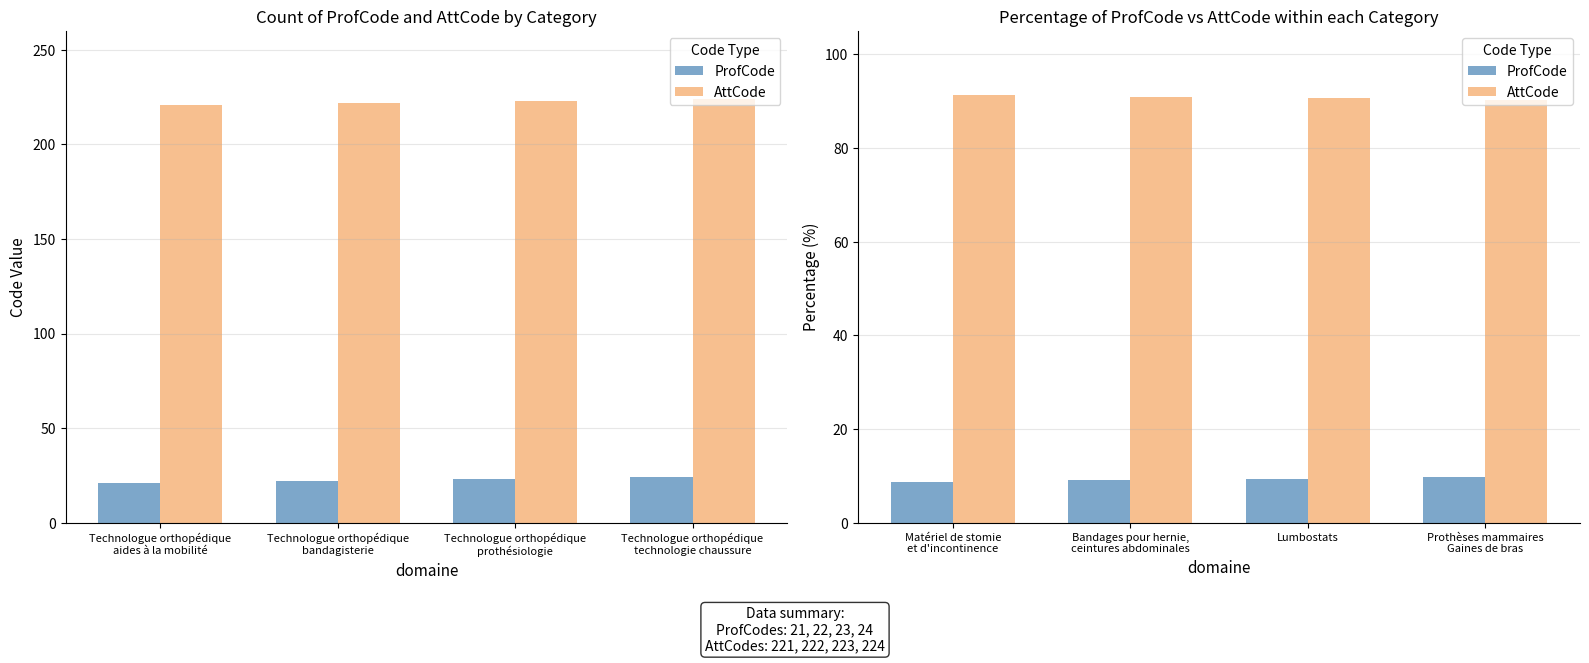

What is the label of the 1st bar from the left?

Matériel de stomie et d'incontinence